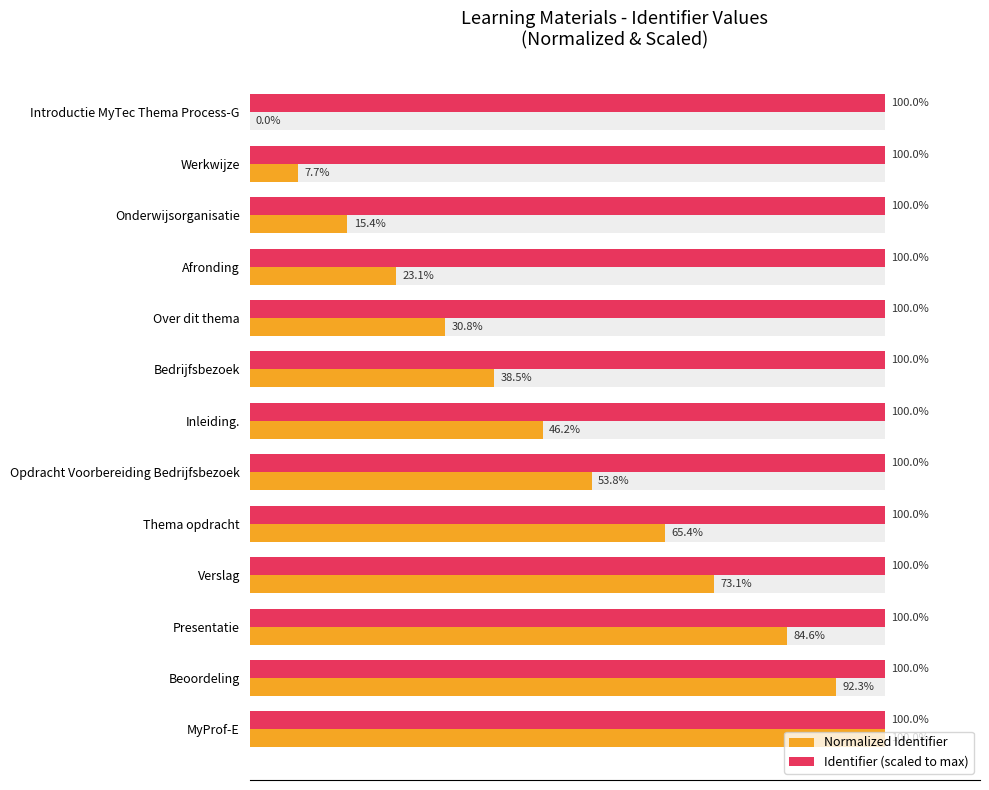

What is the label of the 8th bar from the right?

Bedrijfsbezoek